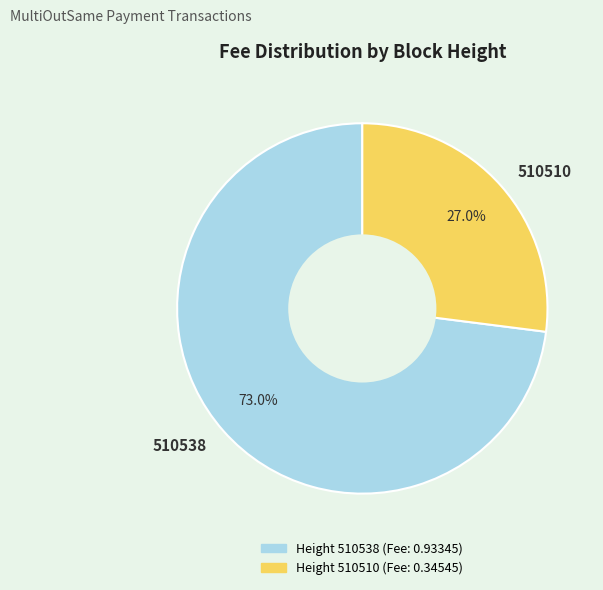

Is it true that 510538 is 83% of the pie?

False